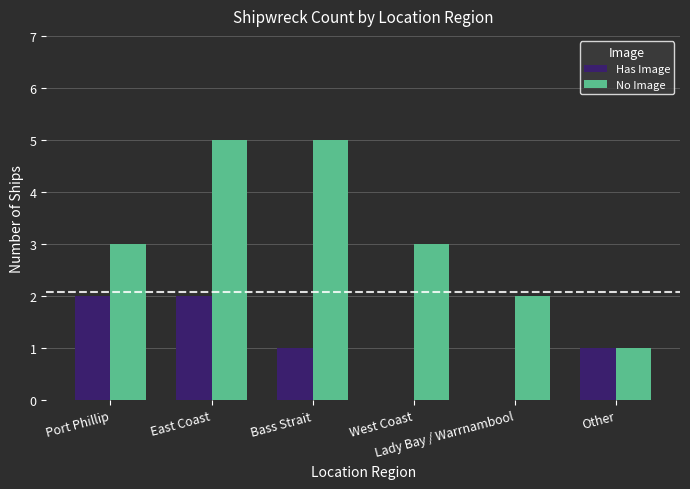

The No Image series shows 5 at East Coast. True or false?

True